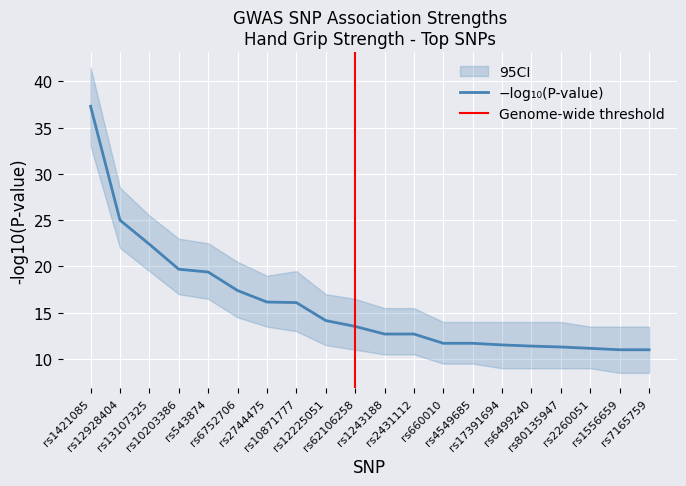

The value of PVALUE_MLOG_ci_high at rs543874 is 13.5. True or false?

False